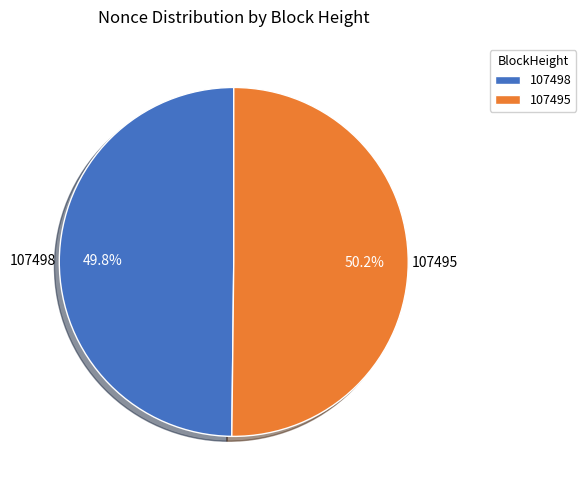

Is there any slice that represents more than half of the pie?

Yes